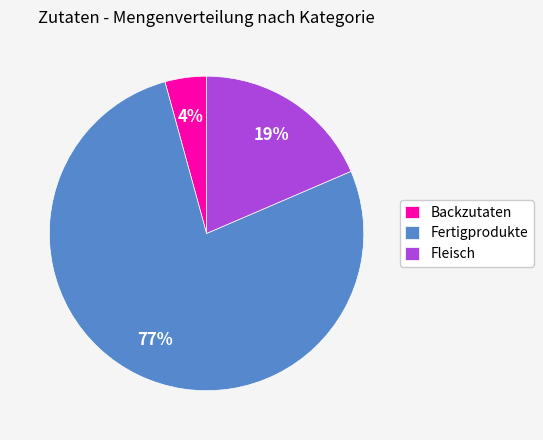

Is there a majority slice in this chart?

Yes